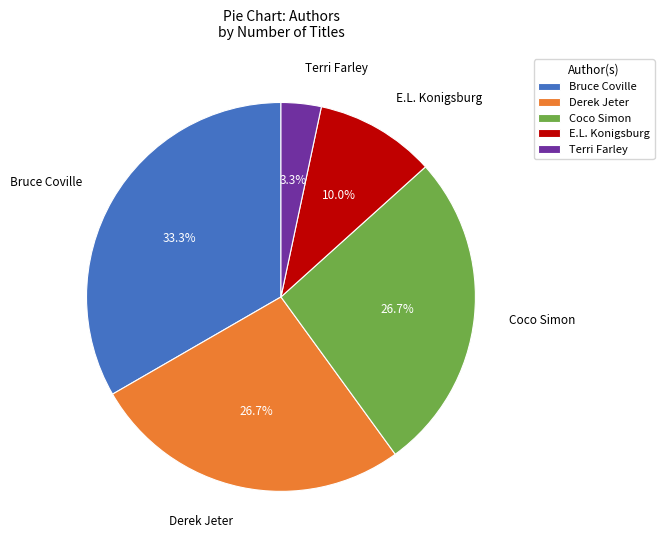

What percentage do Derek Jeter and Bruce Coville together represent?

60.0%